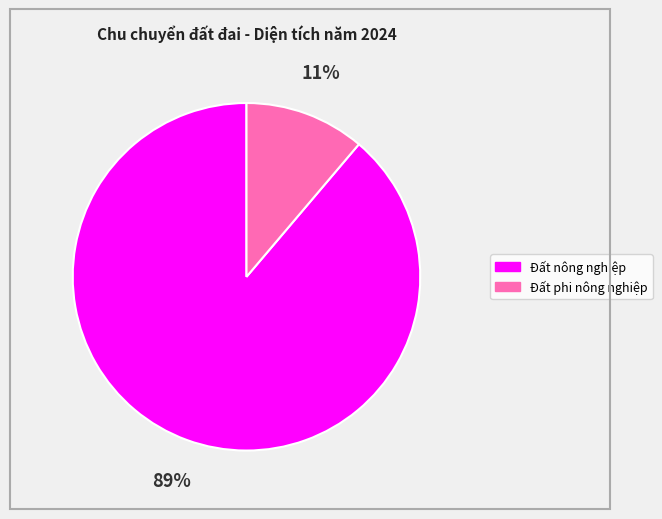

Combined, do Đất nông nghiệp and Đất phi nông nghiệp account for over 50%?

Yes